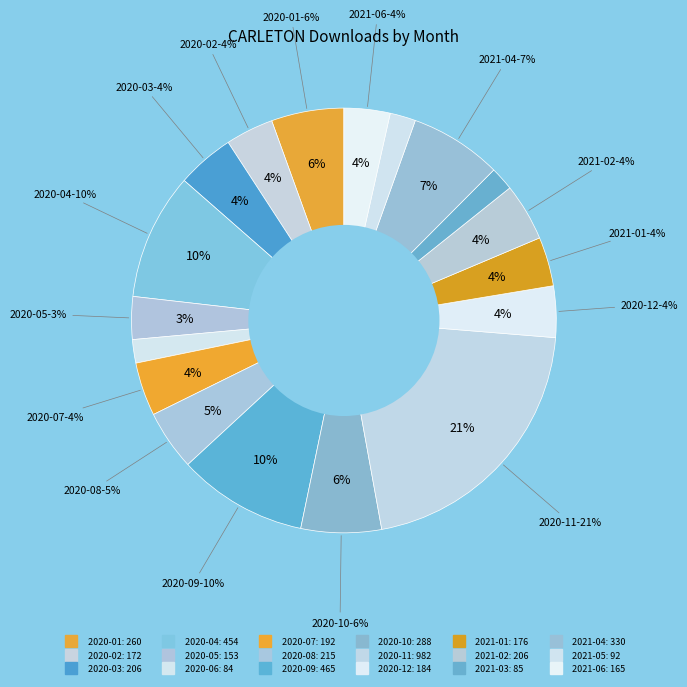

Is there any slice that represents more than half of the pie?

No